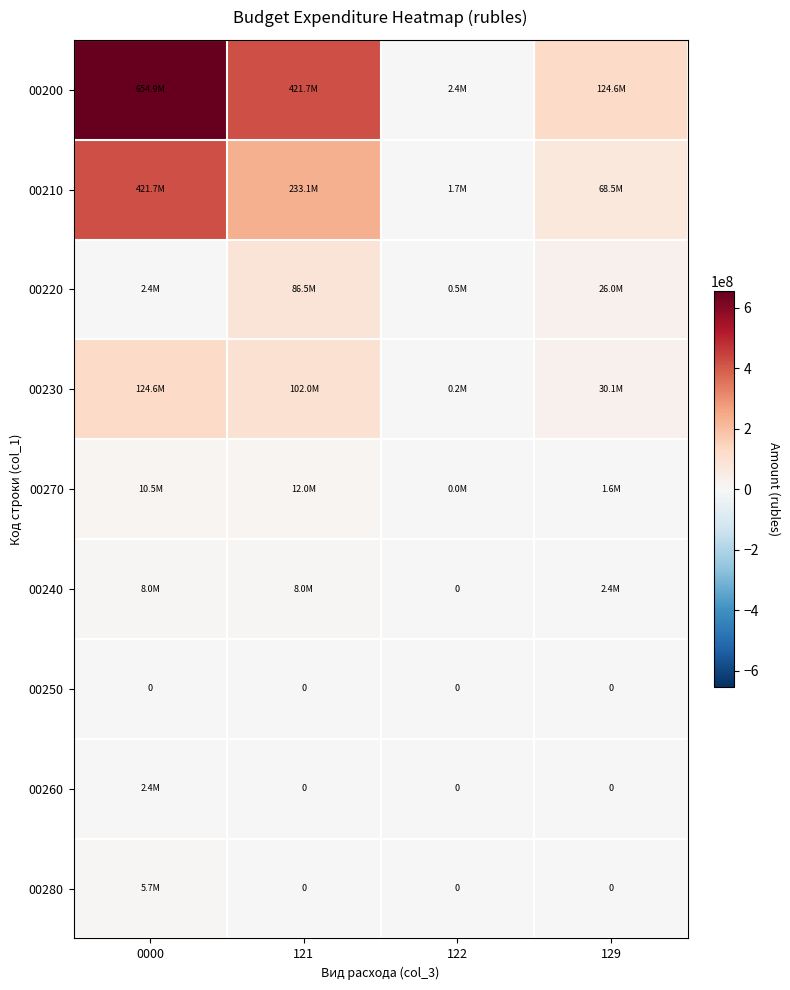

At which category is the sum across all series the highest?

0000